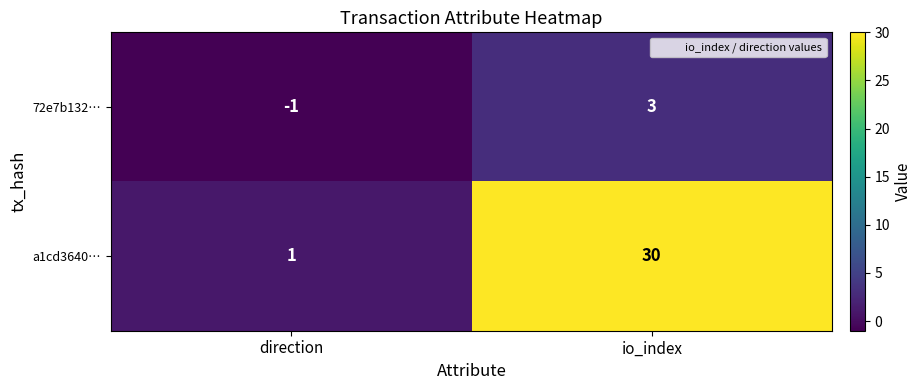

What is the smallest value displayed?

-1